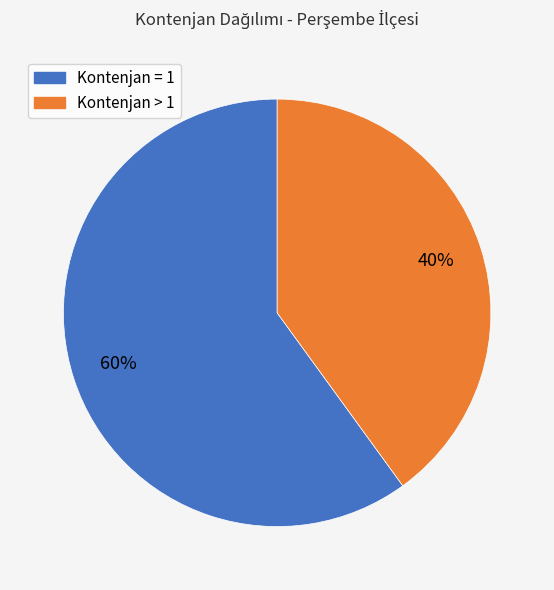

To the nearest percent, what is the average slice percentage?

50%